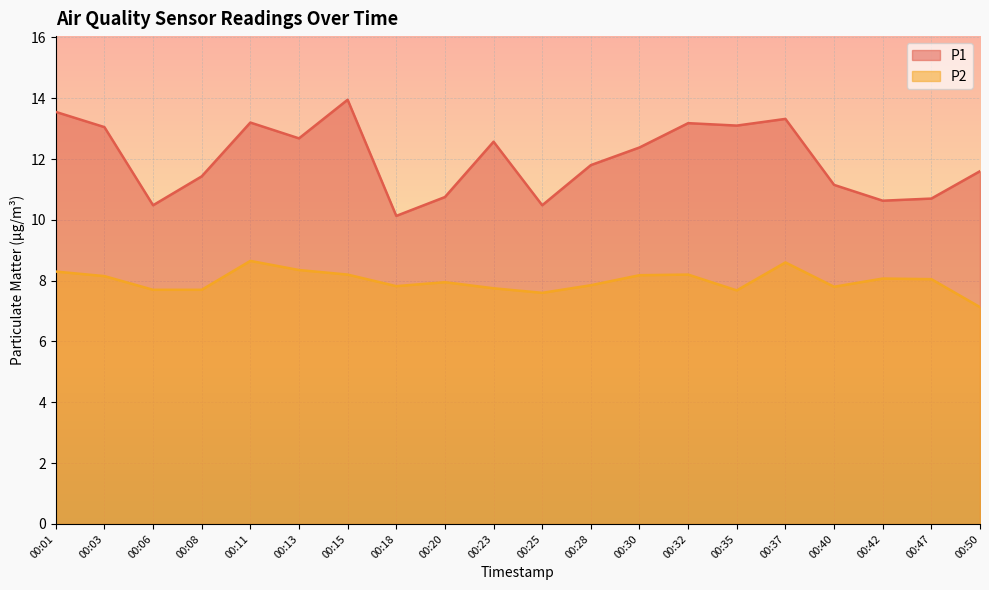

True or false: P1 and P2 cross at least once.

False